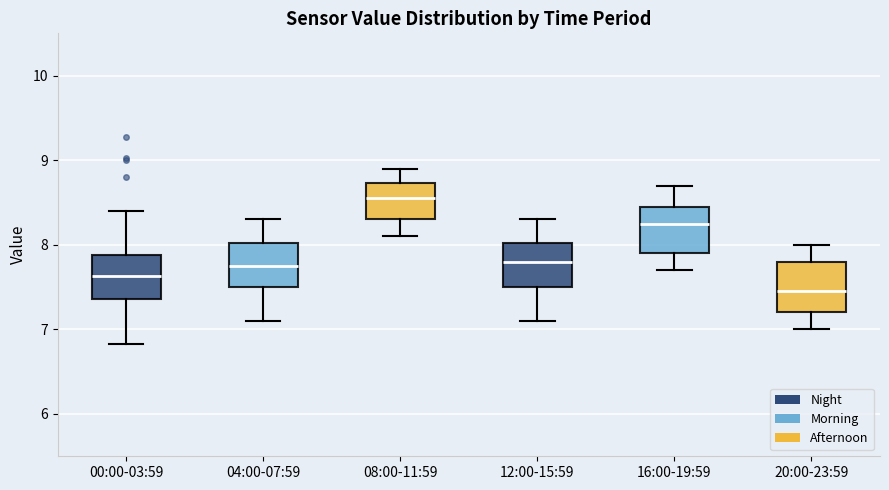

Reading left to right, transcribe this box plot: for each box, give where its median line is, the range the box spans, and where its two whiskers end, as read against the y-axis. The values are not printed on the chart, so give them approximately, as read against the axis.

00:00-03:59: median 7.6, box 7.4 to 7.9, whiskers 6.8 to 8.4
04:00-07:59: median 7.8, box 7.5 to 8.0, whiskers 7.1 to 8.3
08:00-11:59: median 8.6, box 8.3 to 8.7, whiskers 8.1 to 8.9
12:00-15:59: median 7.8, box 7.5 to 8.0, whiskers 7.1 to 8.3
16:00-19:59: median 8.3, box 7.9 to 8.5, whiskers 7.7 to 8.7
20:00-23:59: median 7.5, box 7.2 to 7.8, whiskers 7.0 to 8.0